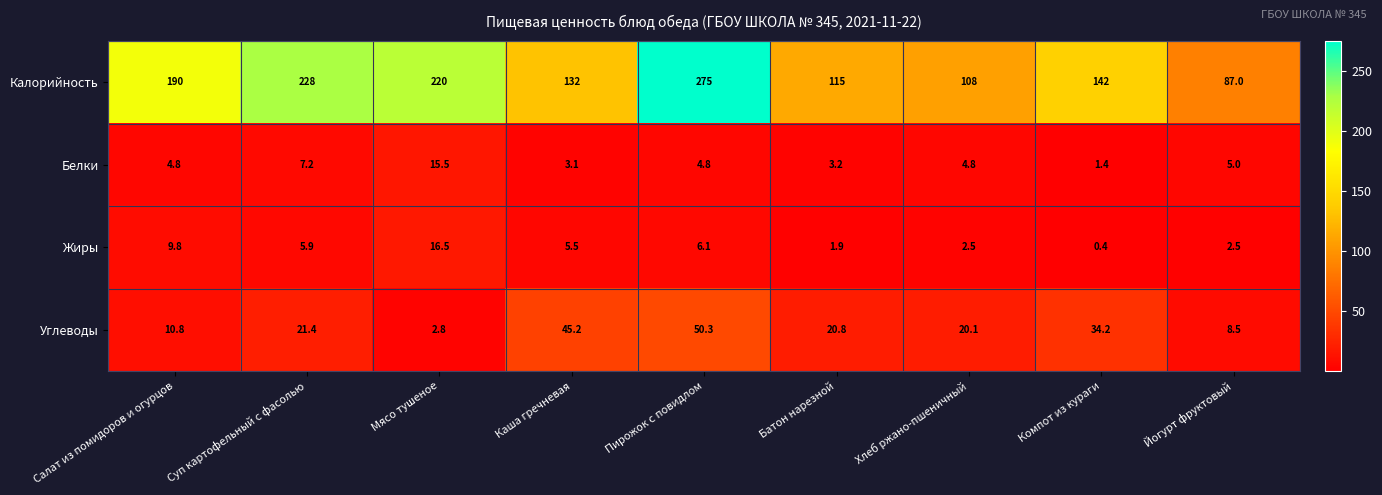

What is the total value across all series at Каша гречневая?

185.8